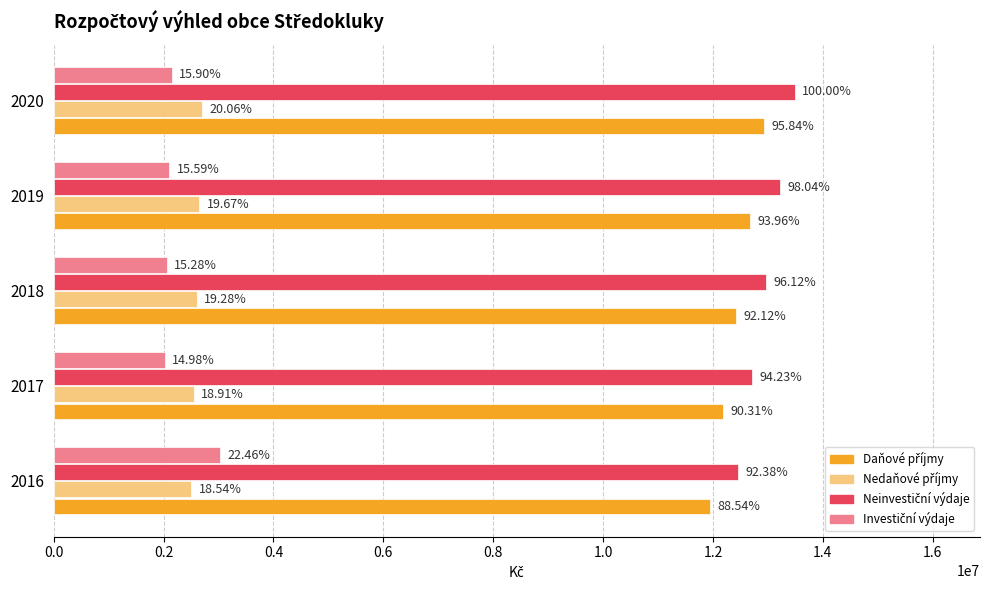

What are all the series names shown in the legend?

Daňové příjmy, Nedaňové příjmy, Neinvestiční výdaje, Investiční výdaje